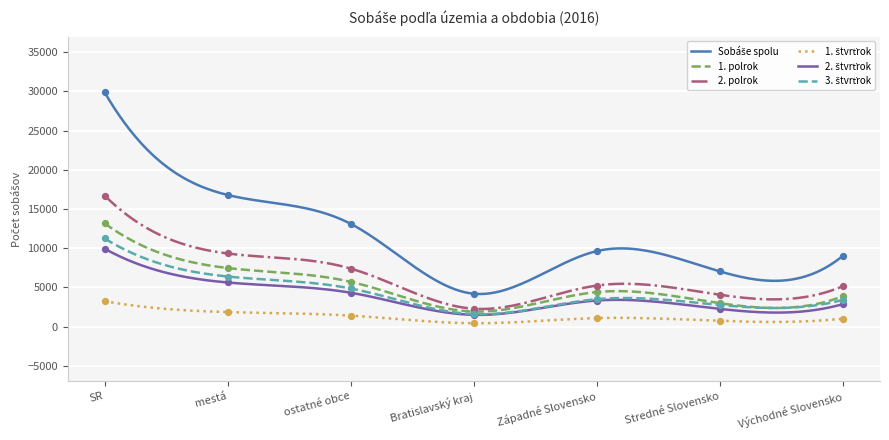

Which series has the widest spread of Y values?

Sobáše spolu